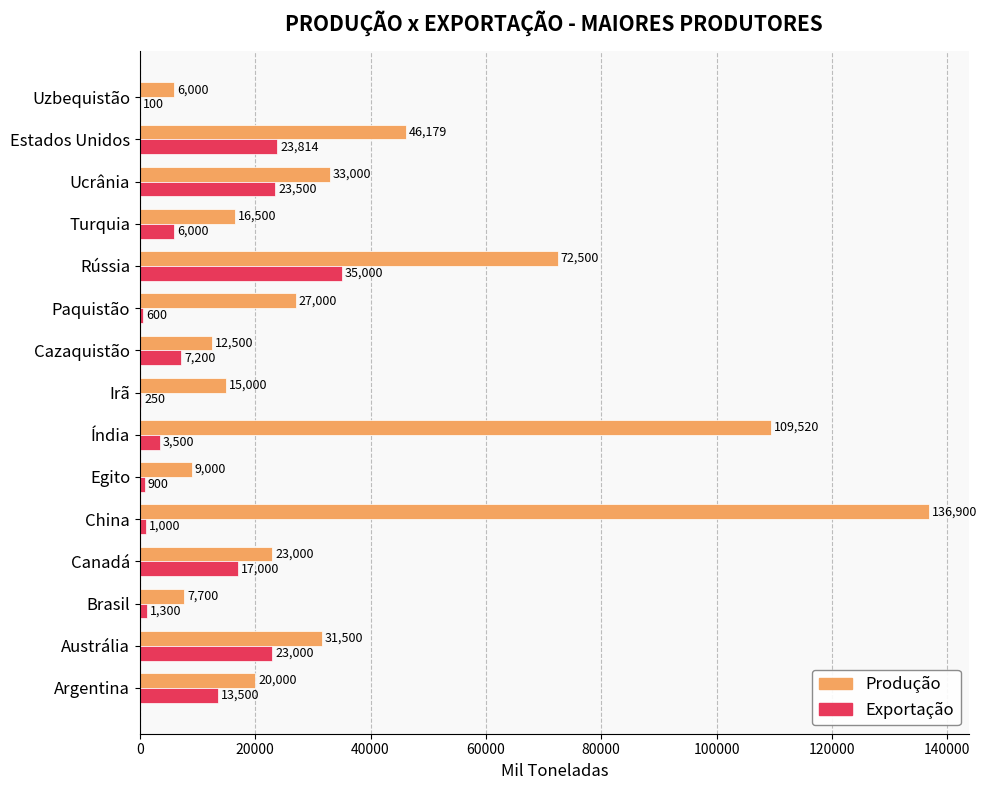

What are all the series names shown in the legend?

Produção, Exportação